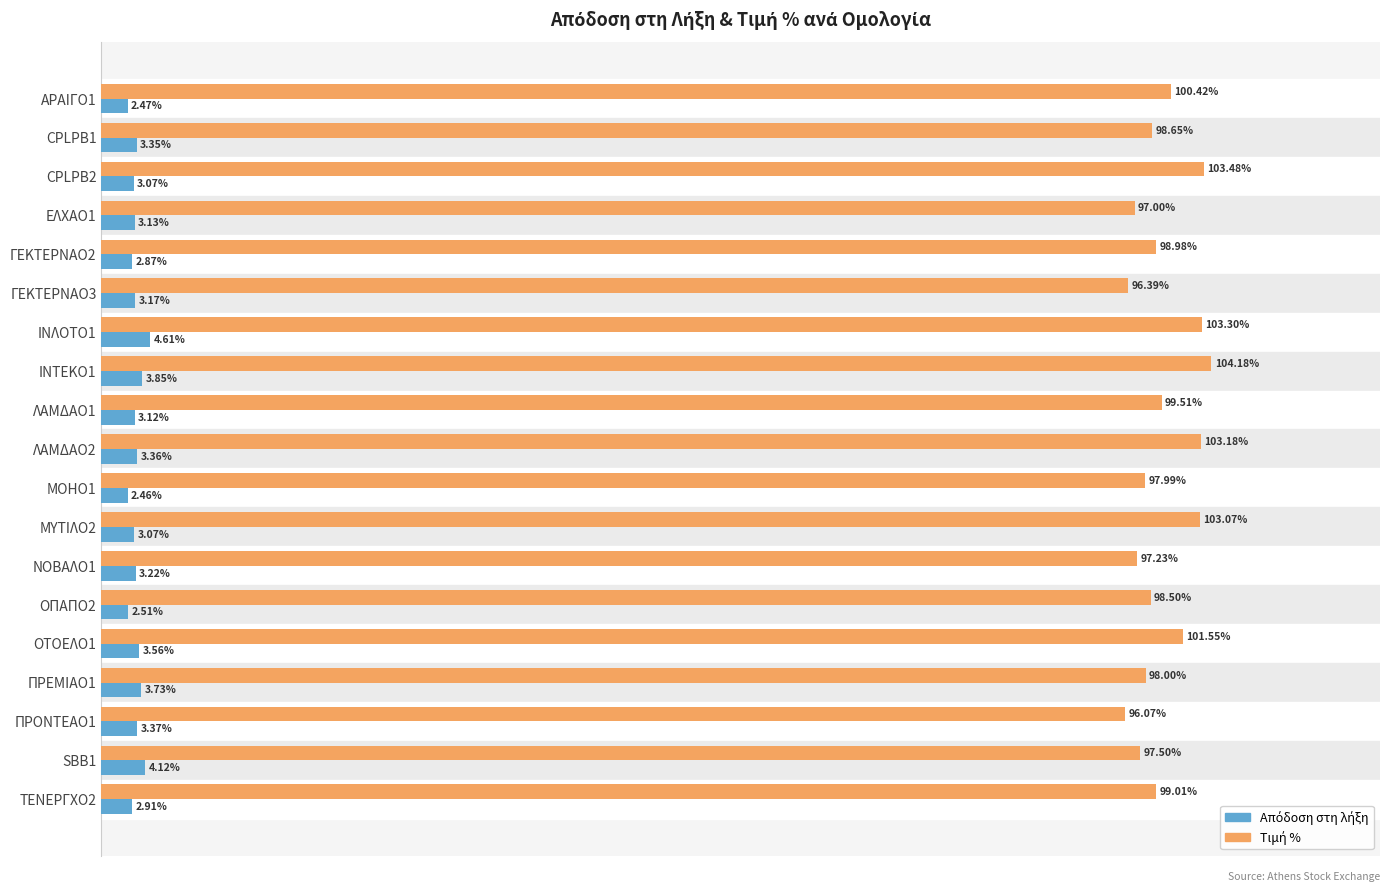

At which category is the sum across all series the highest?

ΙΝΤΕΚΟ1